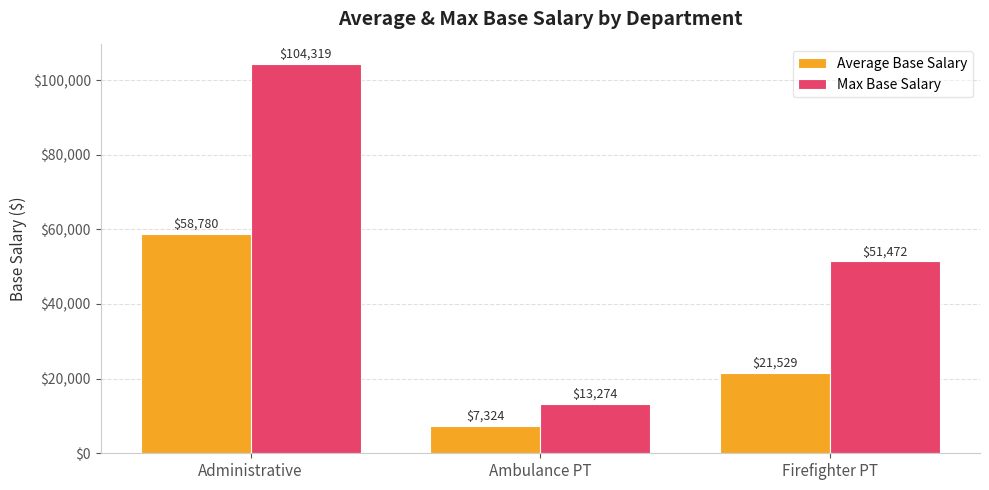

Are the bars grouped side by side (vs. stacked)?

Yes